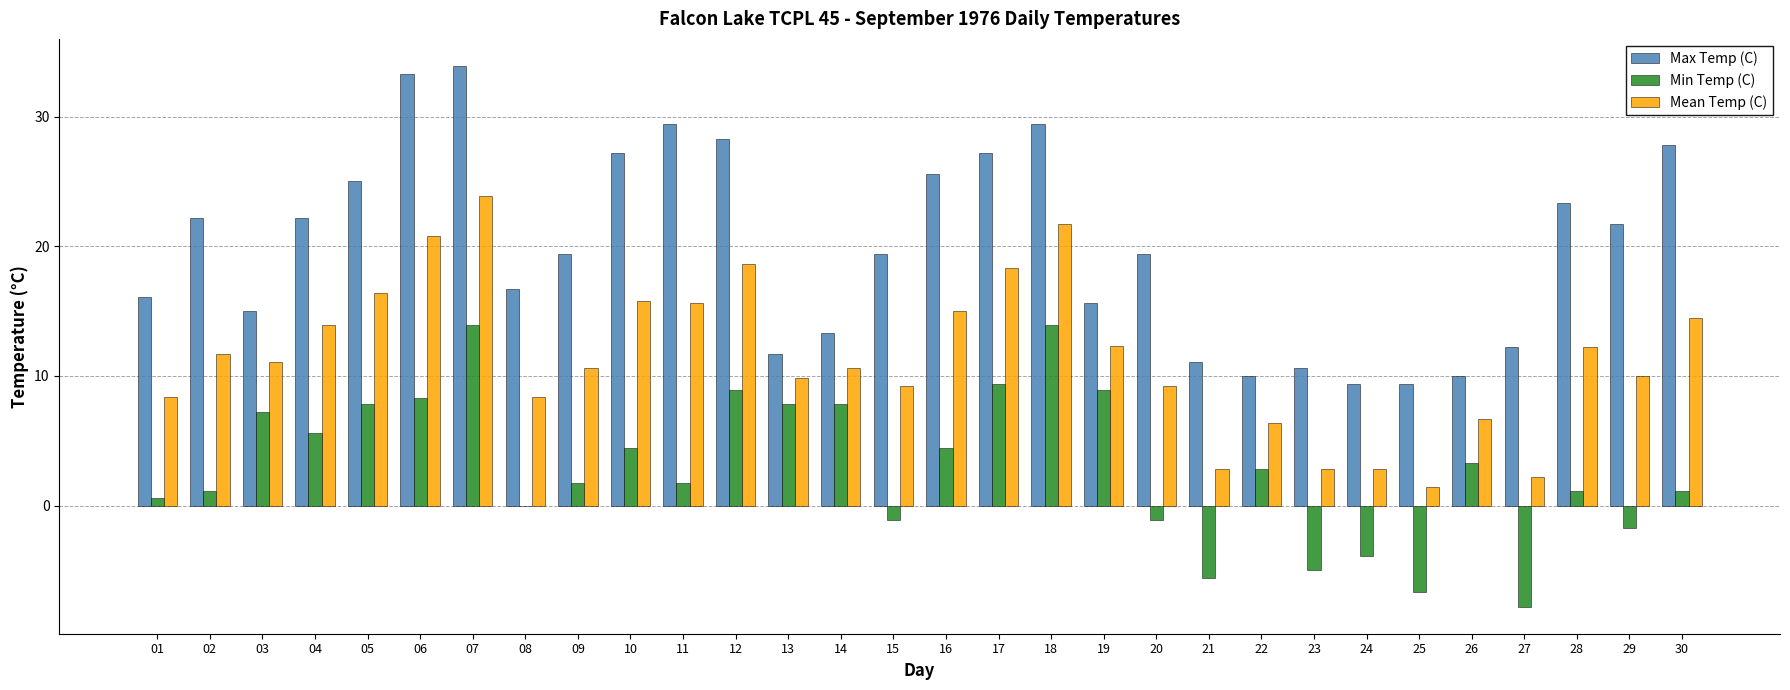

What is the sum of all Max Temp (C) values?

595.8